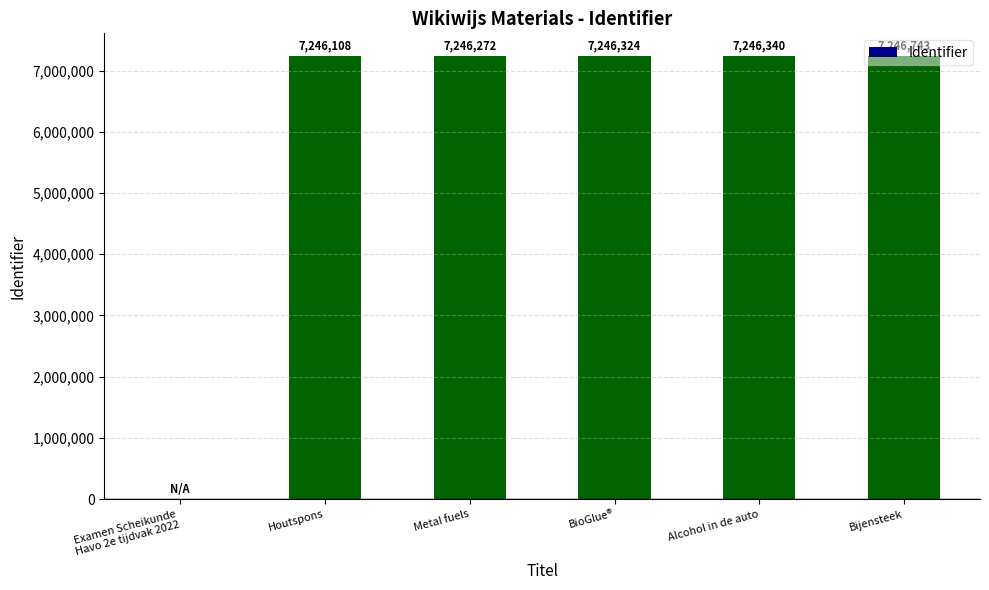

Reading right to left, transcribe all the data shown in this chart.

7246743	7246340	7246324	7246272	7246108	0